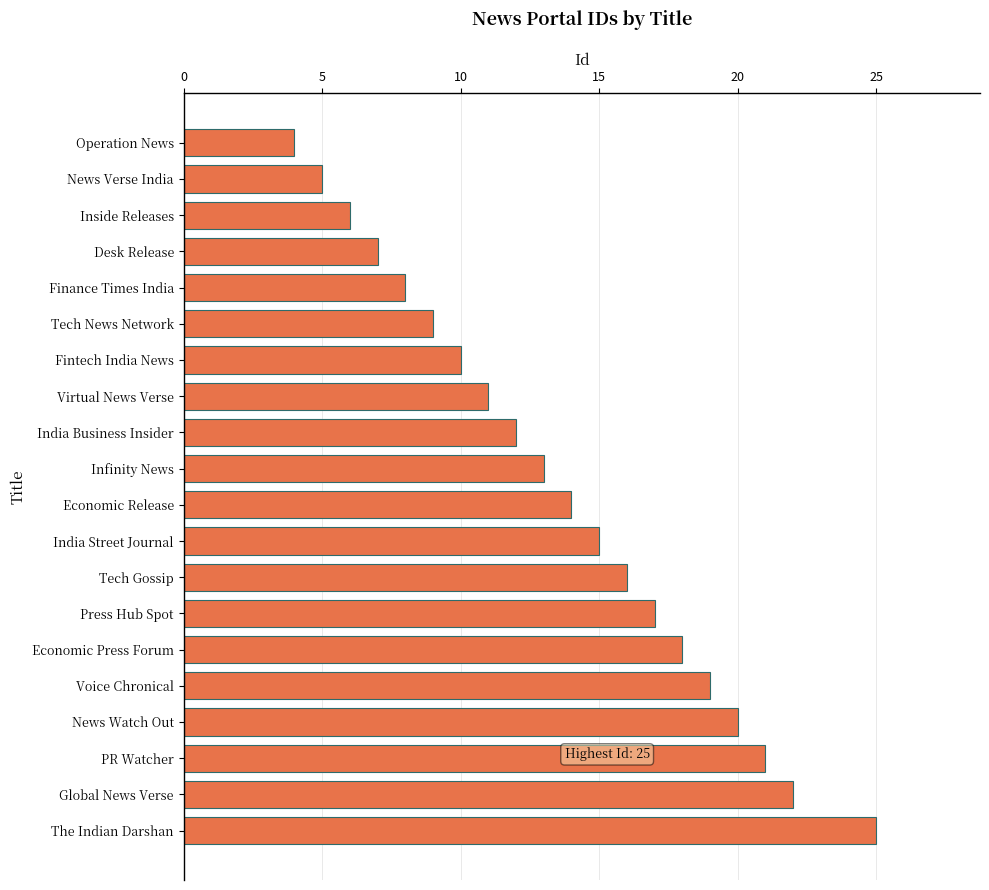

Approximately how many times larger is the value at Press Hub Spot compared to The Indian Darshan?

0.7